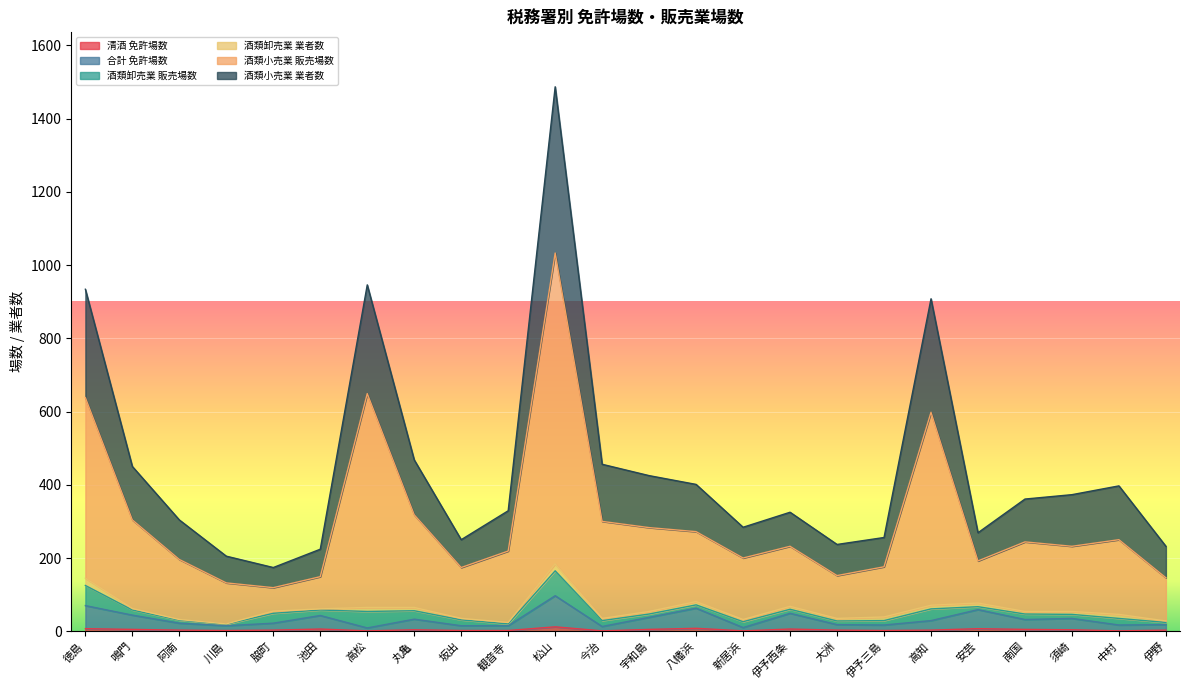

At which category is the sum across all series the highest?

松山